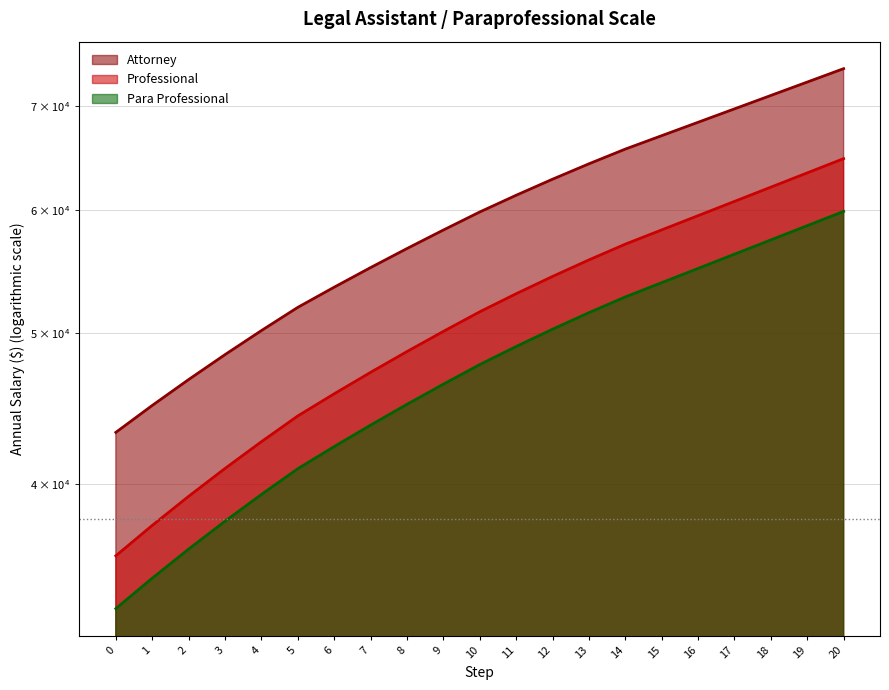

Does the chart display data point markers on the line(s)?

No